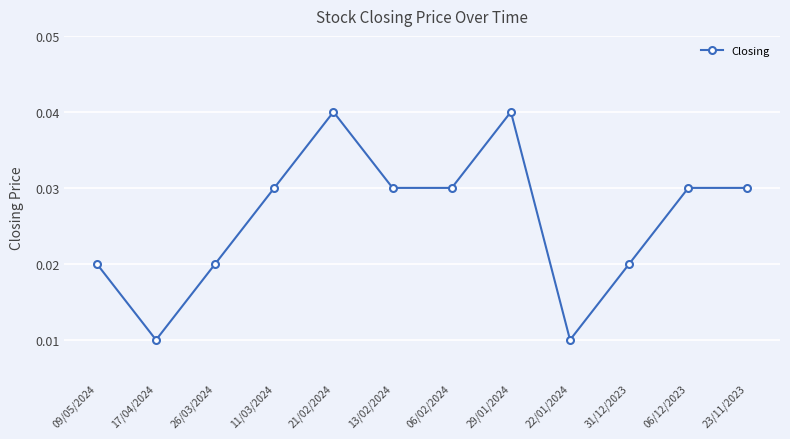

What is the sum of all values?

0.3